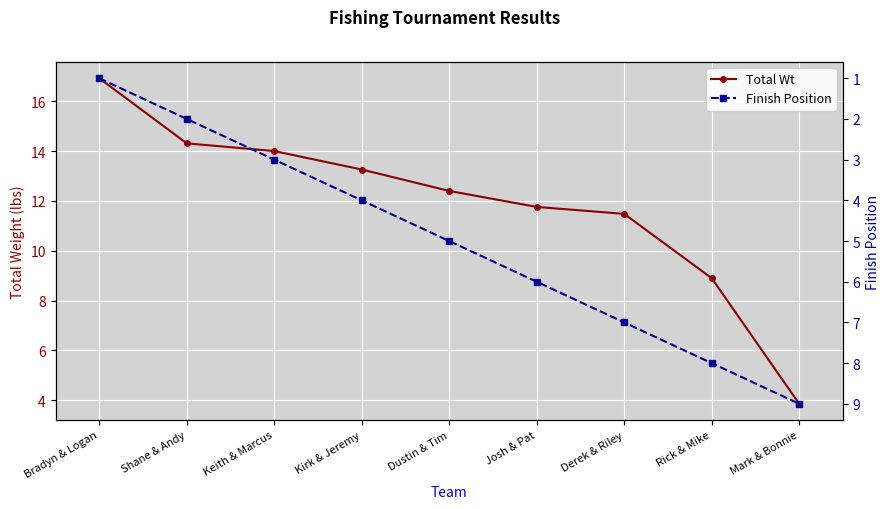

Which series ends up on top after the final intersection of Finish Position and Total Wt?

Finish Position